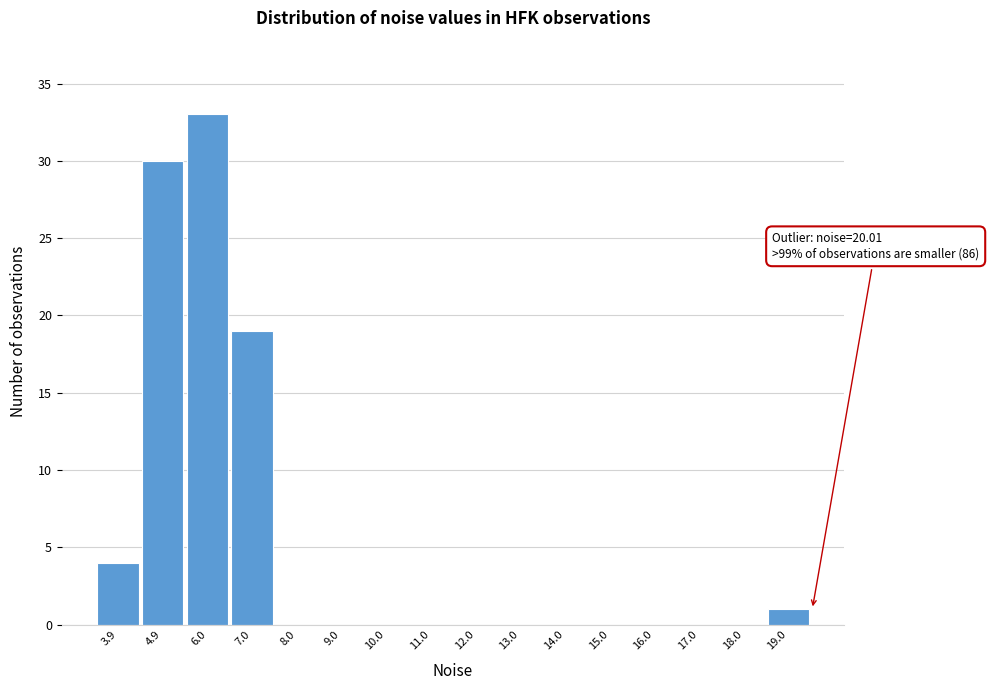

Reading right to left, transcribe all the data shown in this chart.

19.0=1	18.0=0	17.0=0	16.0=0	15.0=0	14.0=0	13.0=0	12.0=0	11.0=0	10.0=0	9.0=0	8.0=0	7.0=19	6.0=33	4.9=30	3.9=4